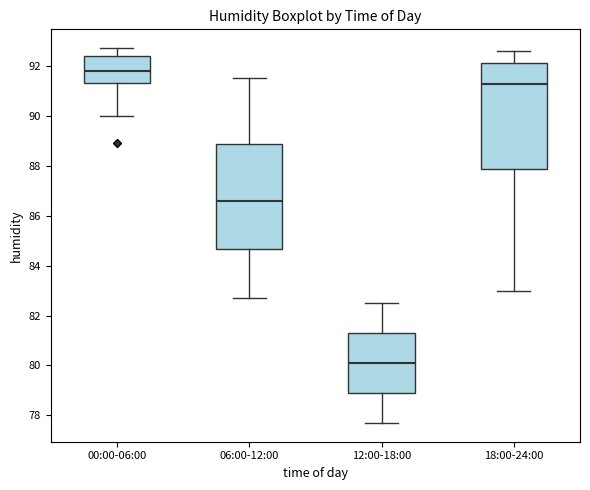

Where is the lower edge of the box for 00:00-06:00 on the y-axis? The values are not printed on the chart, so give them approximately, as read against the axis.

91.4